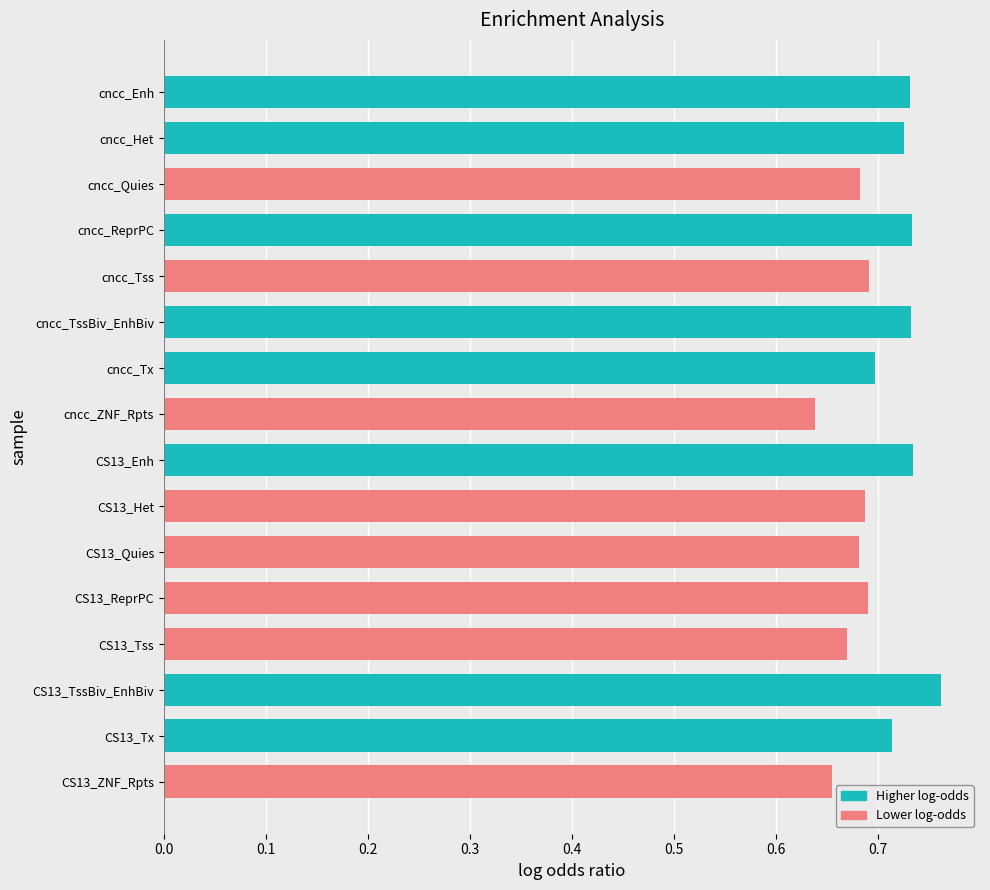

At which category does the chart reach its minimum across all series?

cncc_ZNF_Rpts